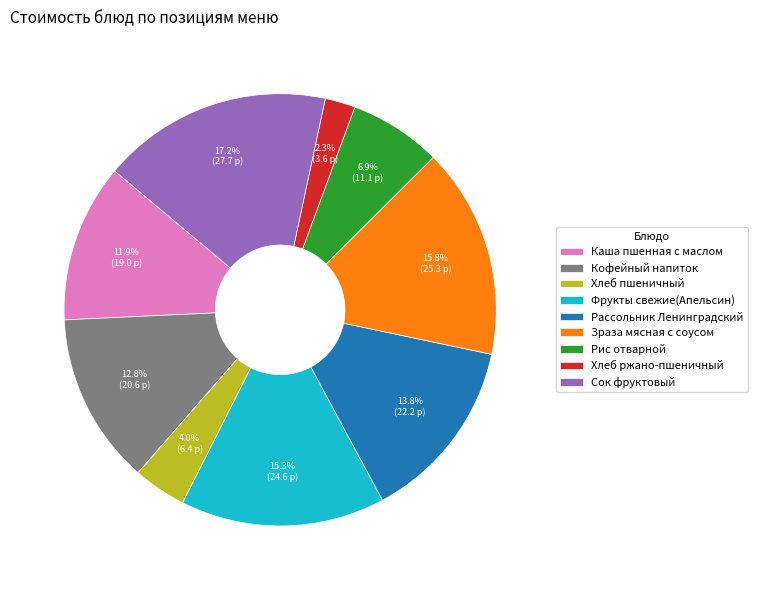

How much of the chart is everything except Кофейный напиток?

87.2%